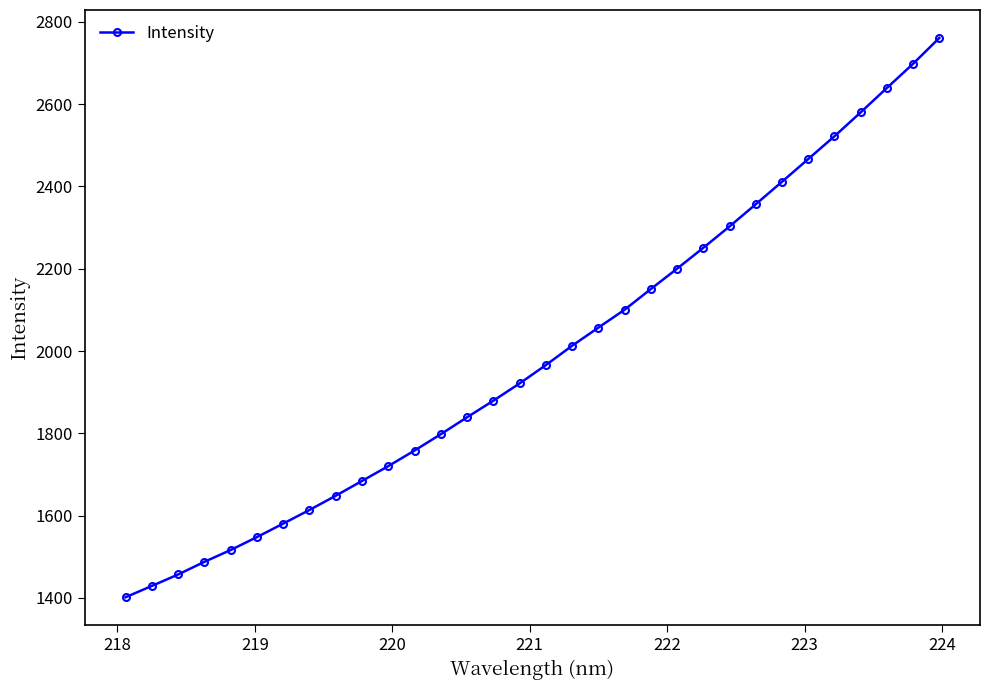

What is the sum of all values?

63756.2